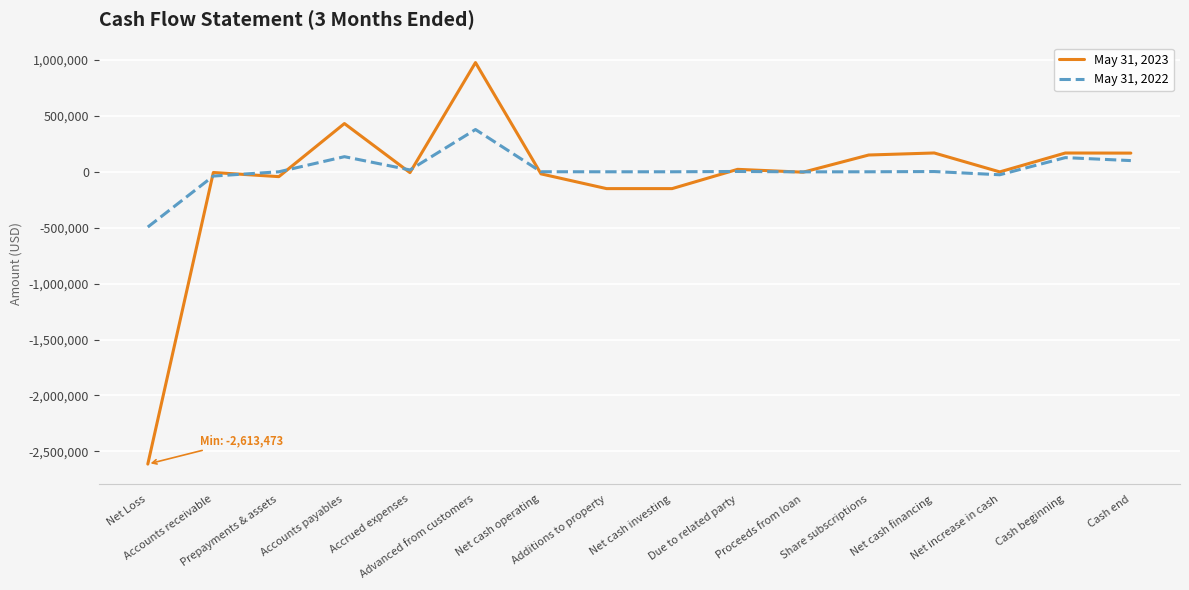

What is the minimum value shown in the chart?

-2613473